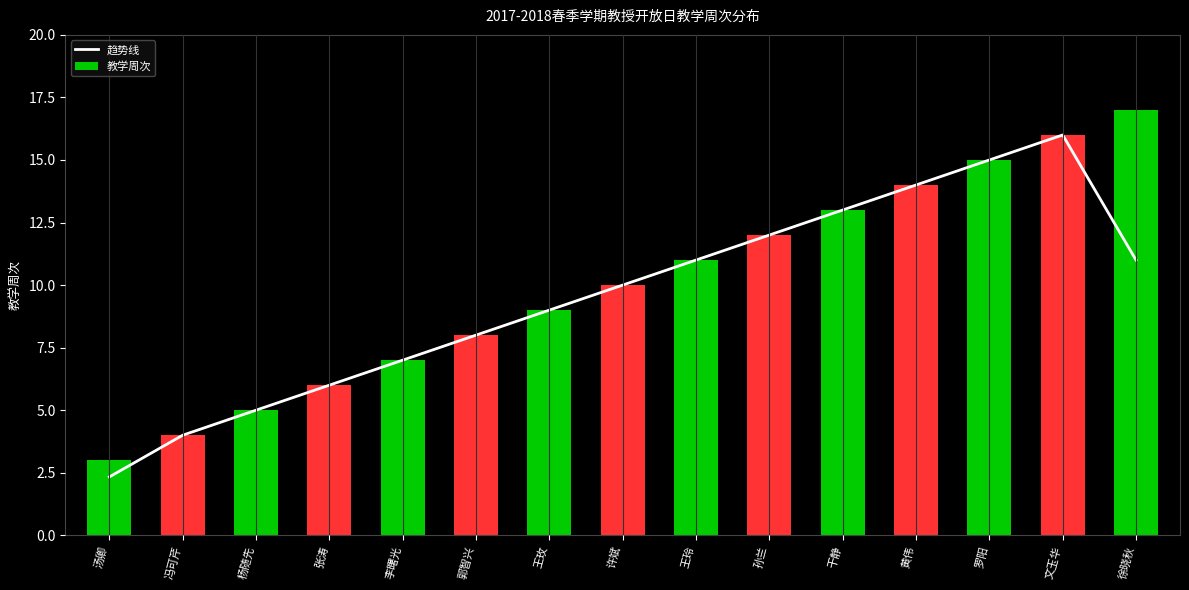

What is the difference between the second highest and second lowest values in the 趋势线 series?

11.0